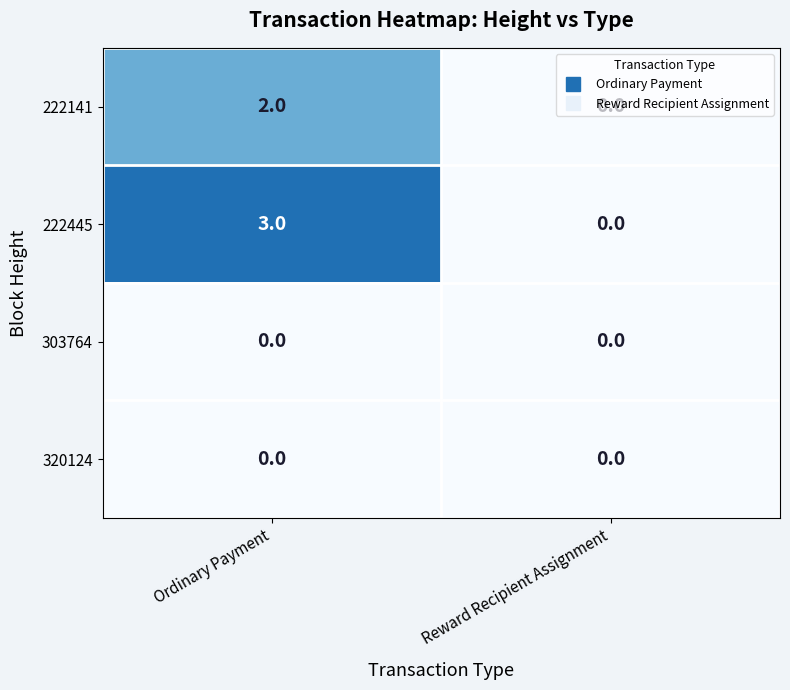

At which category is the sum across all series the highest?

Ordinary Payment